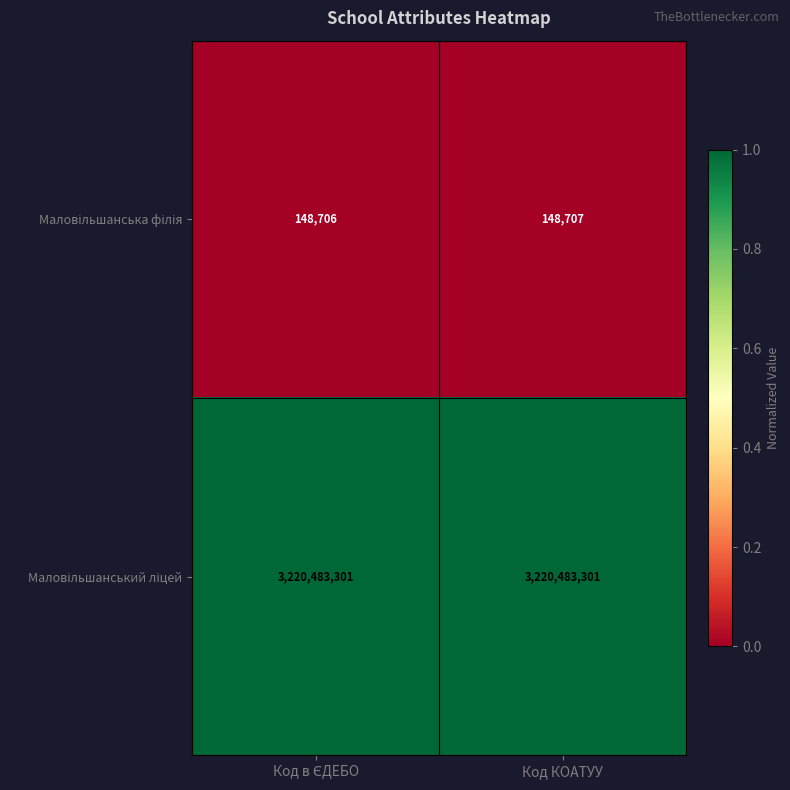

What is the smallest value displayed?

148706